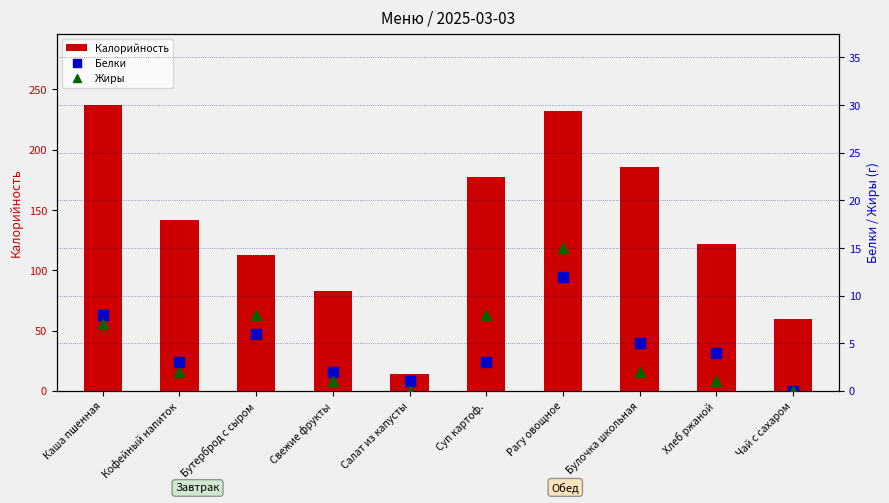

At how many categories does at least one series exceed 10?

10